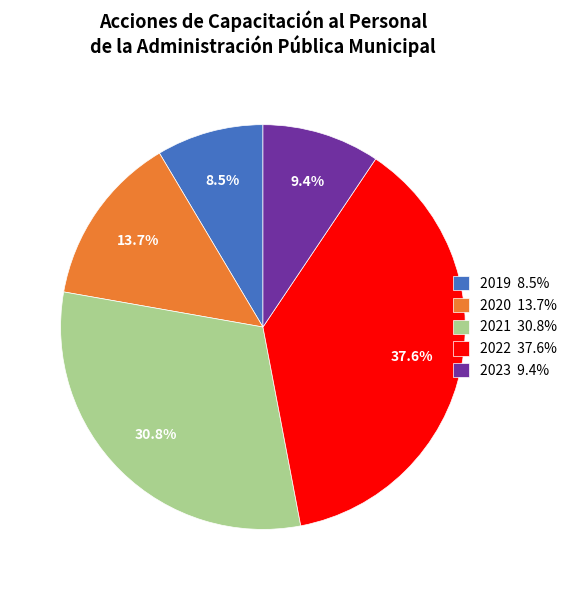

Combined, do 2022 and 2020 account for over 50%?

Yes